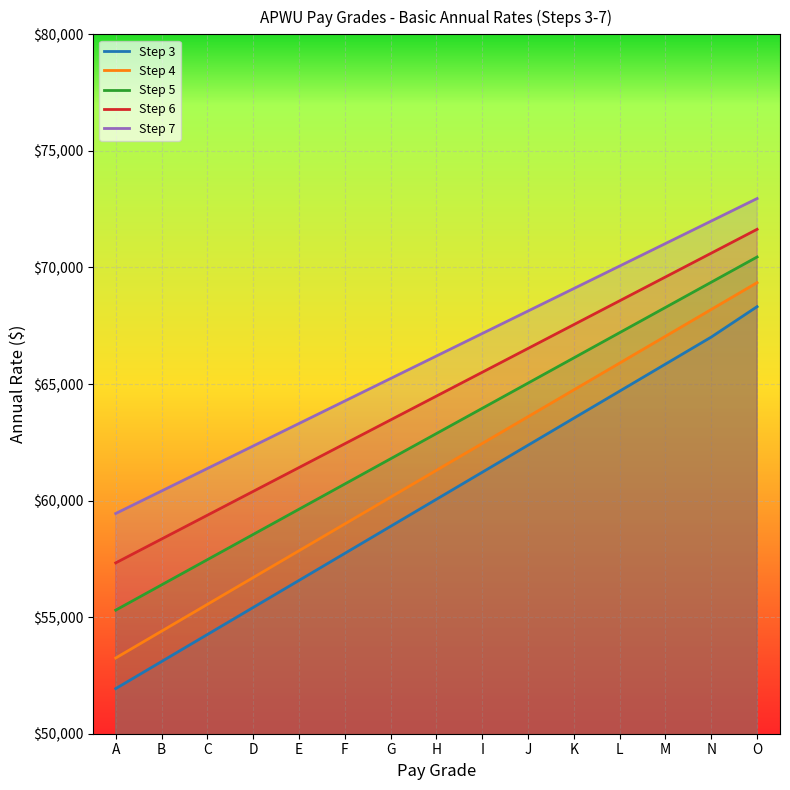

Which series has the largest range (max minus min)?

Step 3